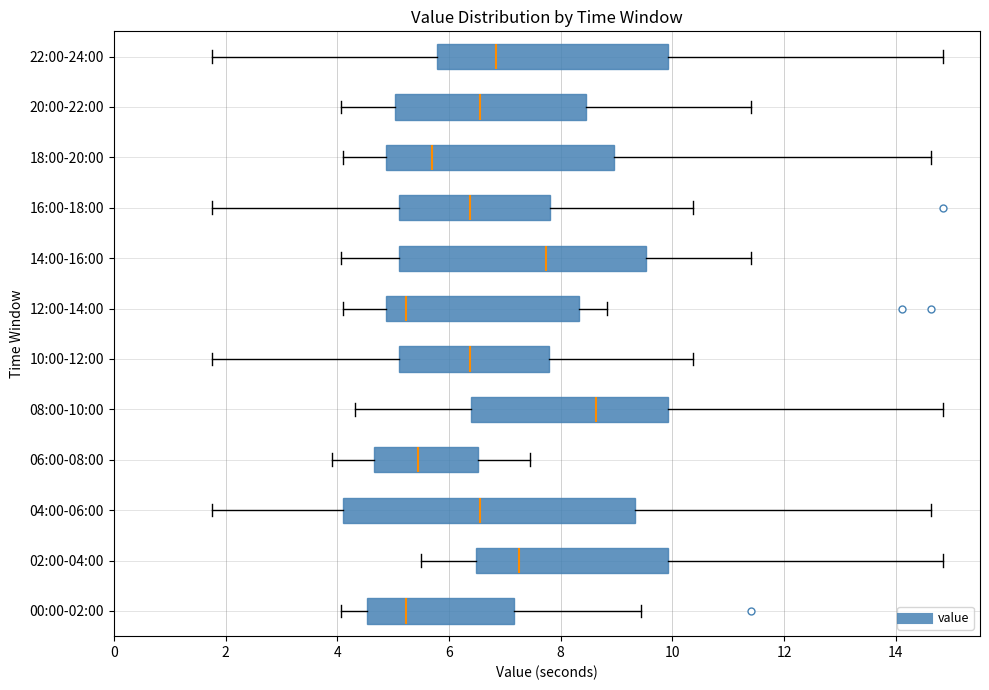

Reading bottom to top, read every box against the x-axis: the position of its median line, the range the box covers, and the ends of its whiskers. The values are not printed on the chart, so give them approximately, as read against the axis.

00:00-02:00: median 5.2, box 4.6 to 7.2, whiskers 4.0 to 9.4
02:00-04:00: median 7.2, box 6.4 to 10.0, whiskers 5.6 to 14.8
04:00-06:00: median 6.6, box 4.2 to 9.4, whiskers 1.8 to 14.6
06:00-08:00: median 5.4, box 4.6 to 6.6, whiskers 4.0 to 7.4
08:00-10:00: median 8.6, box 6.4 to 10.0, whiskers 4.4 to 14.8
10:00-12:00: median 6.4, box 5.2 to 7.8, whiskers 1.8 to 10.4
12:00-14:00: median 5.2, box 4.8 to 8.4, whiskers 4.2 to 8.8
14:00-16:00: median 7.8, box 5.2 to 9.6, whiskers 4.0 to 11.4
16:00-18:00: median 6.4, box 5.2 to 7.8, whiskers 1.8 to 10.4
18:00-20:00: median 5.8, box 4.8 to 9.0, whiskers 4.2 to 14.6
20:00-22:00: median 6.6, box 5.0 to 8.4, whiskers 4.0 to 11.4
22:00-24:00: median 6.8, box 5.8 to 10.0, whiskers 1.8 to 14.8